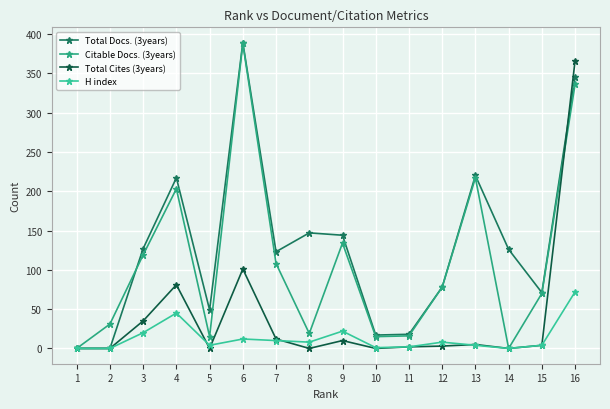

What is the sum of all Total Docs. (3years) values?

2071